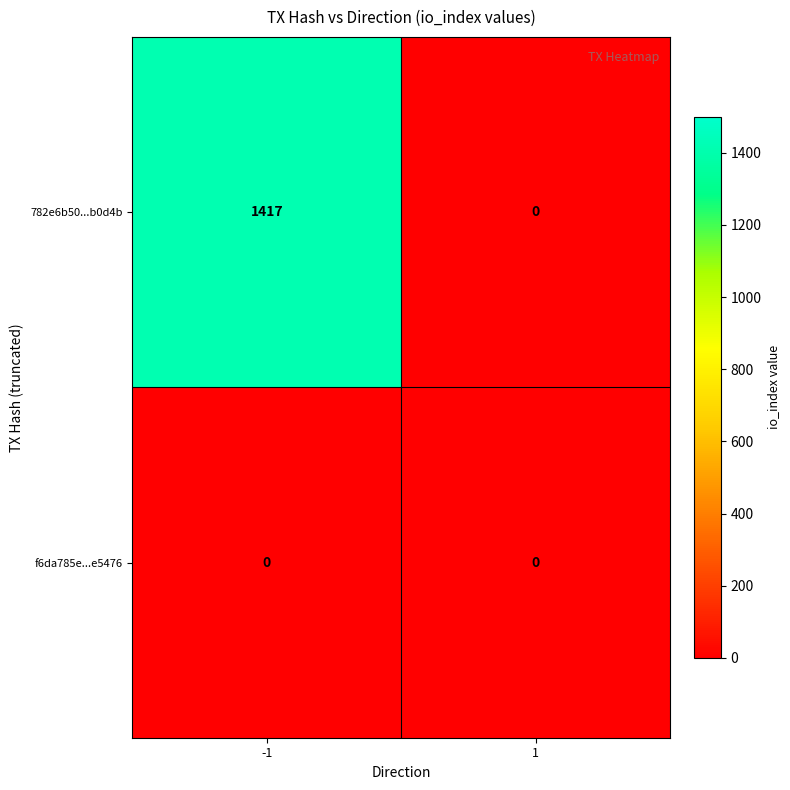

Which series changed the most between -1 and 1?

782e6b50...b0d4b